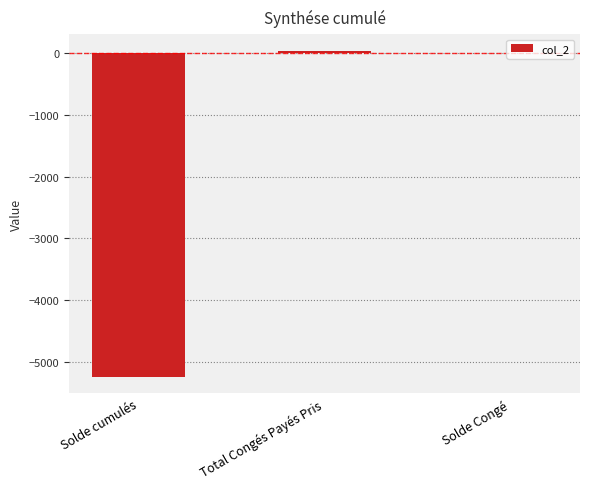

Reading left to right, list all the values displayed in this chart.

-5244.5	42.0	5.8